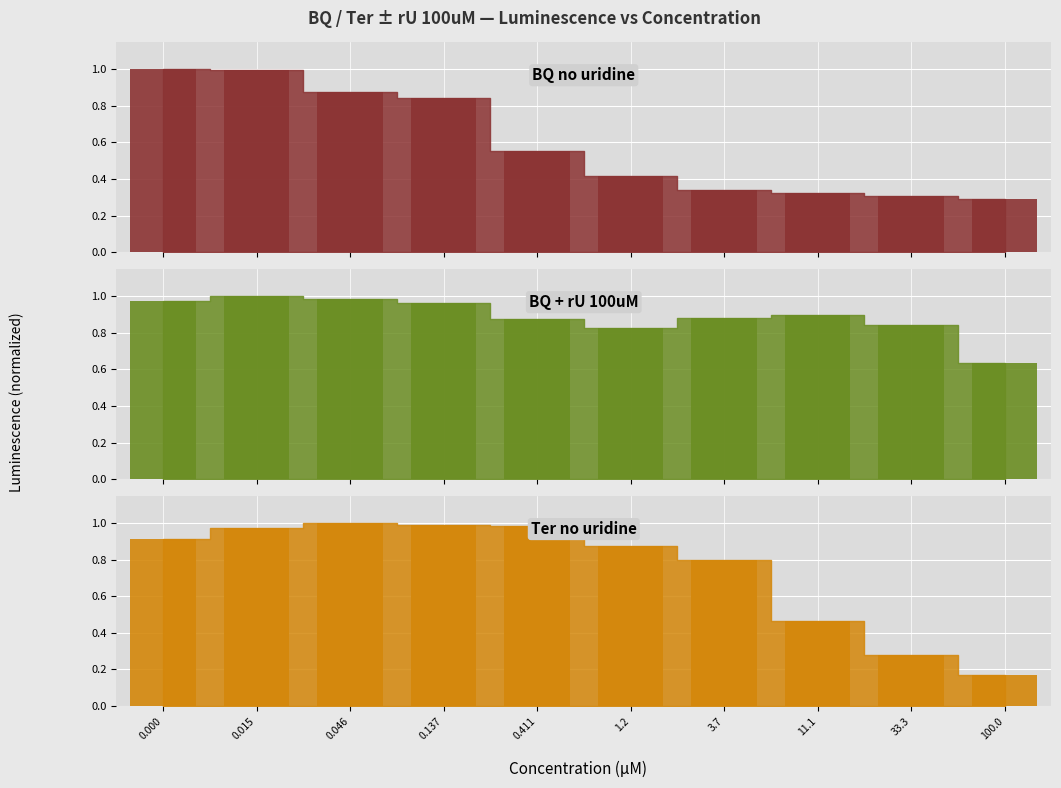

What is the highest value of the BQ + rU 100uM bars series?

1.0